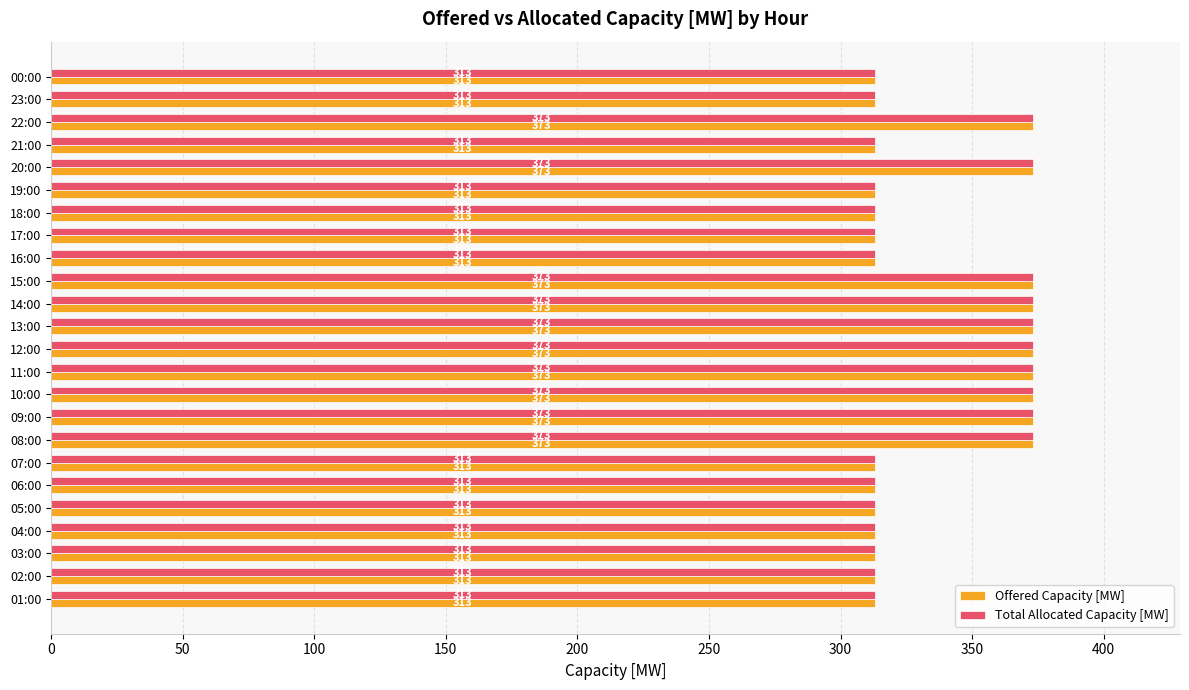

The Offered Capacity [MW] series shows 373 at 15:00. True or false?

True